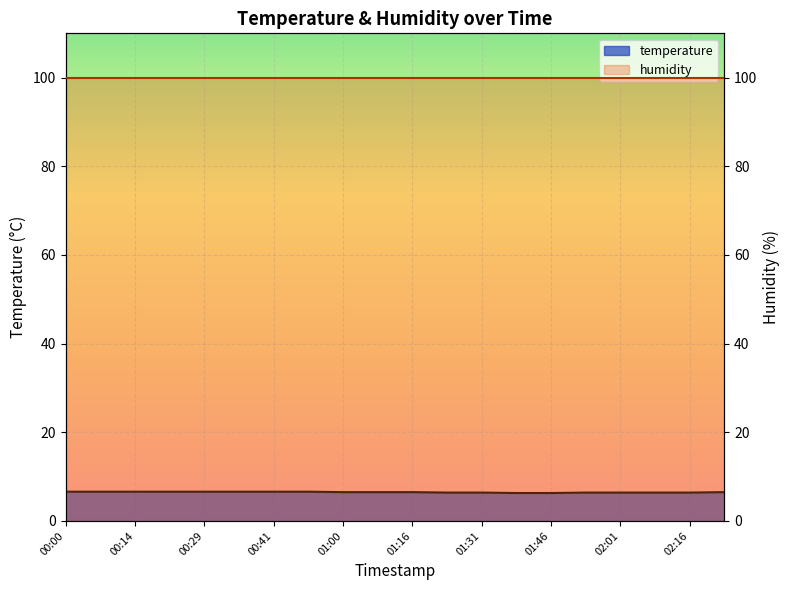

Which has a higher value, 02:08 or 00:29?

00:29